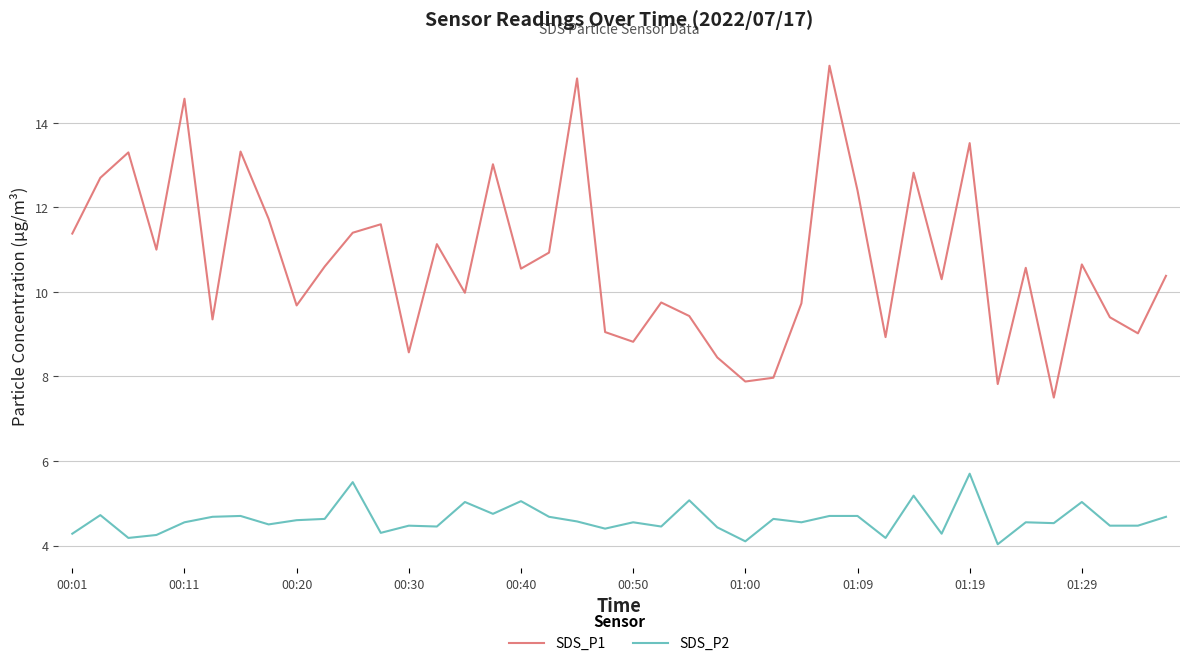

Rank the series by their maximum value, from highest to lowest.

SDS_P1, SDS_P2